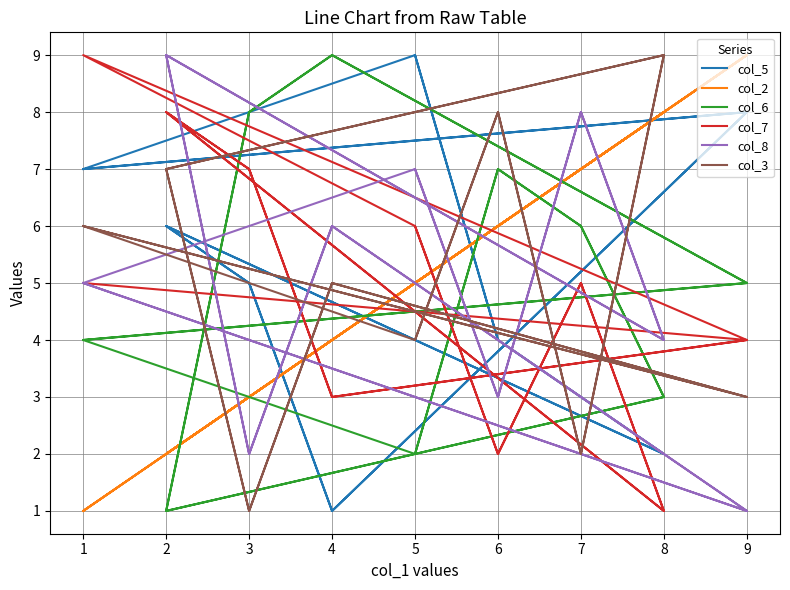

How many col_6 values are between 3 and 7?

10